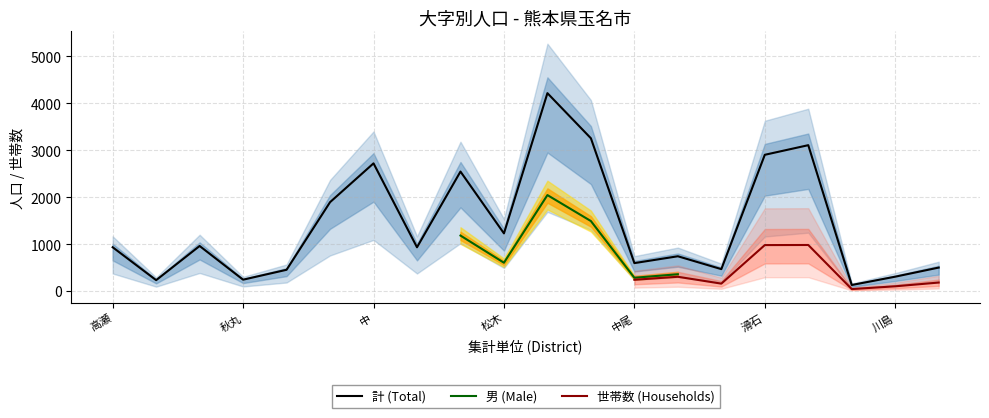

True or false: 計 (Total) and 男 (Male) cross at least once.

False